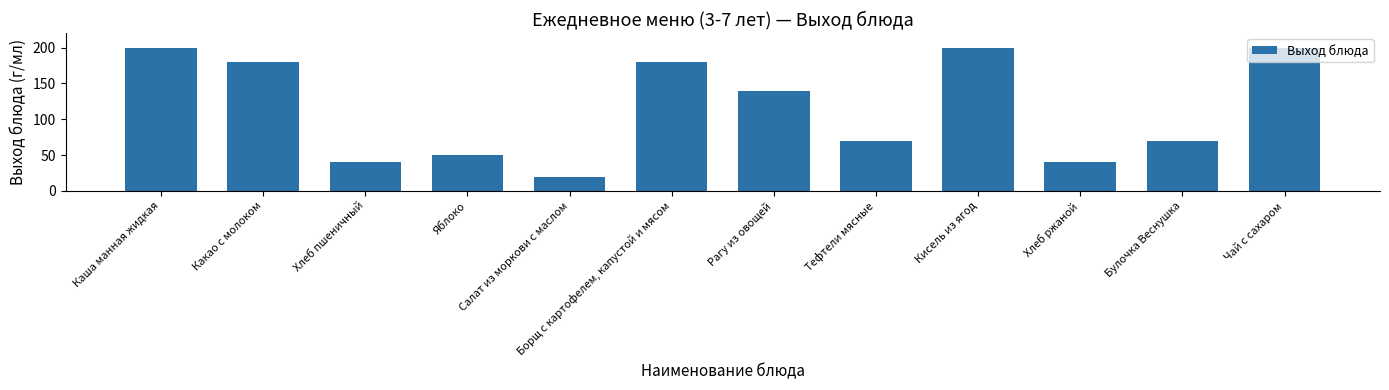

What is the maximum value shown in the chart?

200